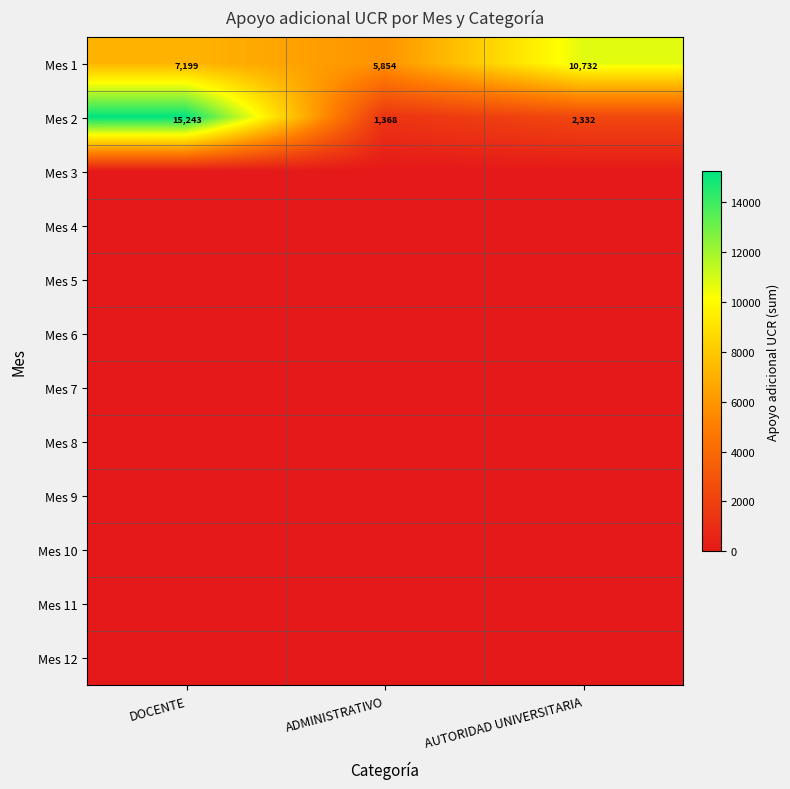

List the labels in order of Mes 1 value, smallest first.

ADMINISTRATIVO, DOCENTE, AUTORIDAD UNIVERSITARIA